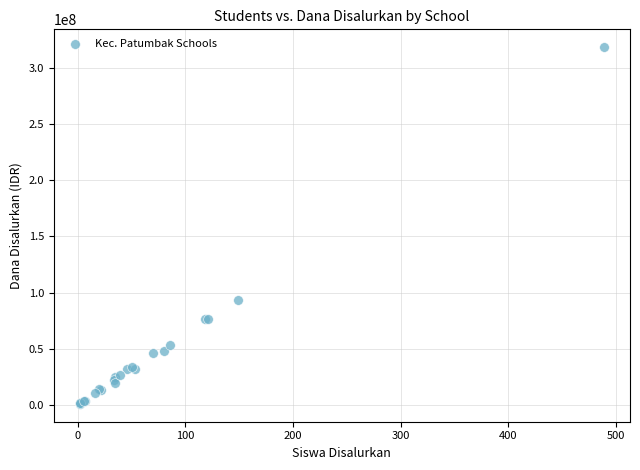

What Y value in the scatter plot is closest to 159750000?

93000000